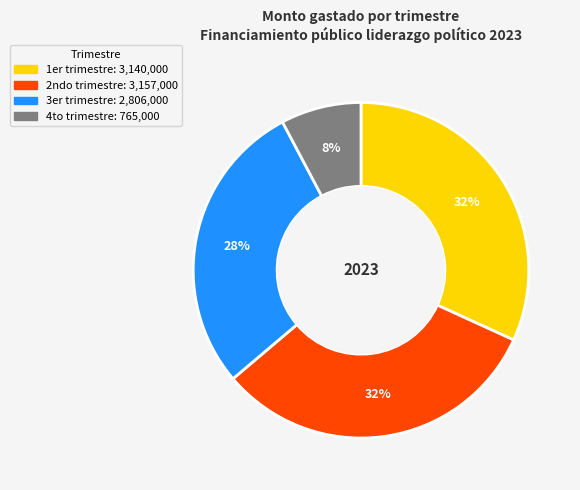

What is the smallest slice in the pie chart?

4to trimestre